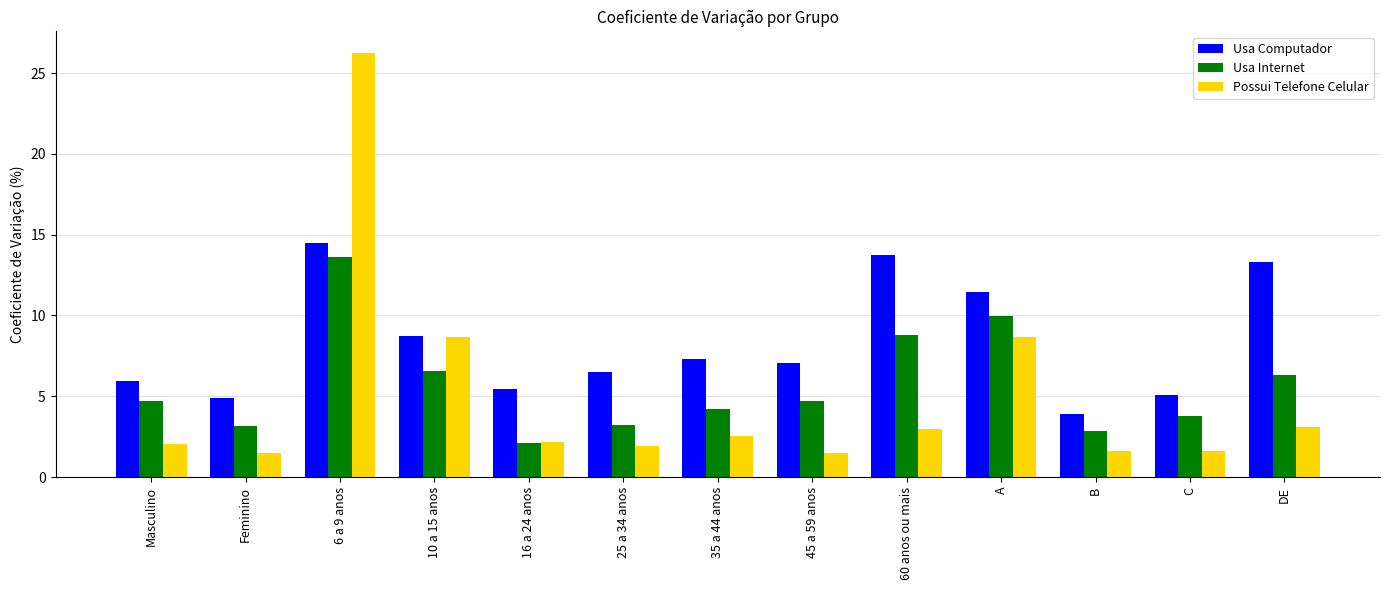

What is the total value across all series at B?

8.4